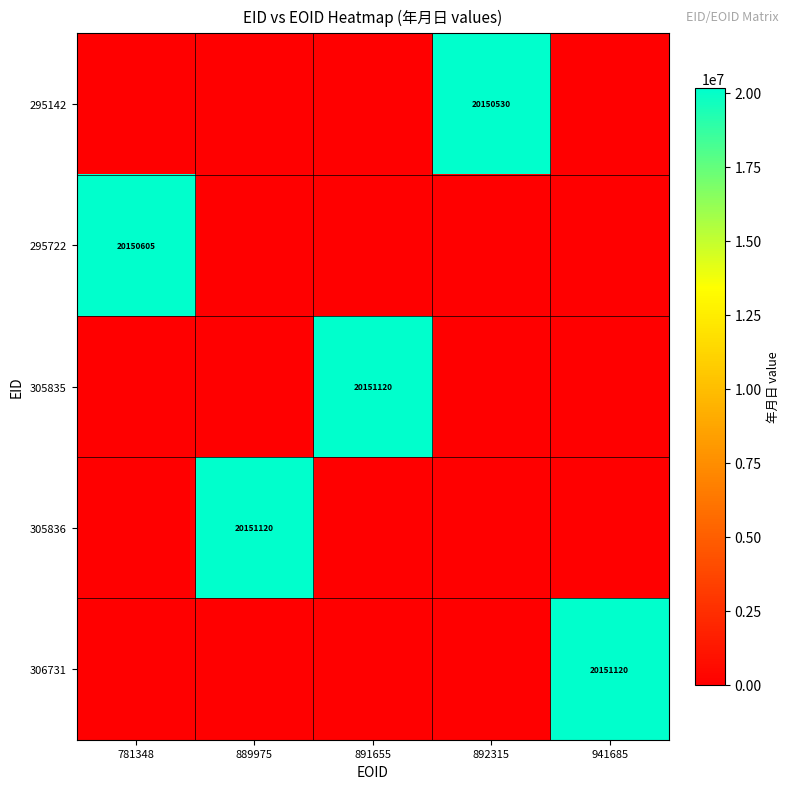

Count the number of categories in the chart.

5